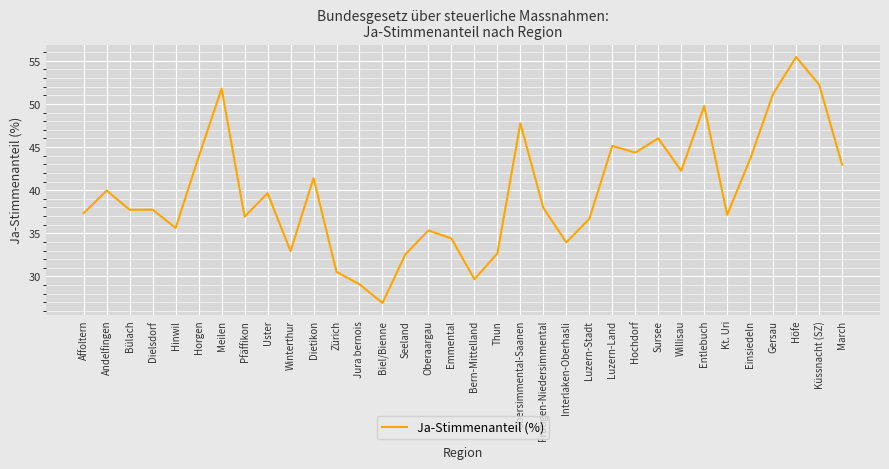

The value at Luzern-Stadt is 36.7. True or false?

True